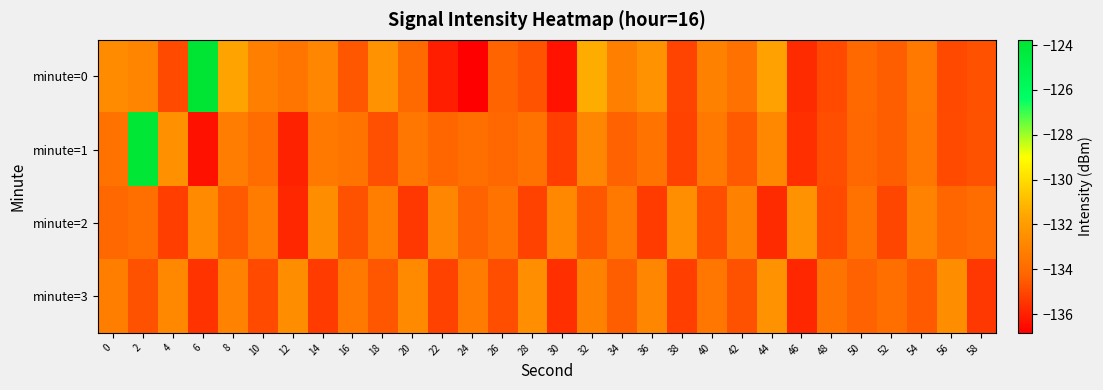

What is the spread (max minus min) of values at 0?

1.4